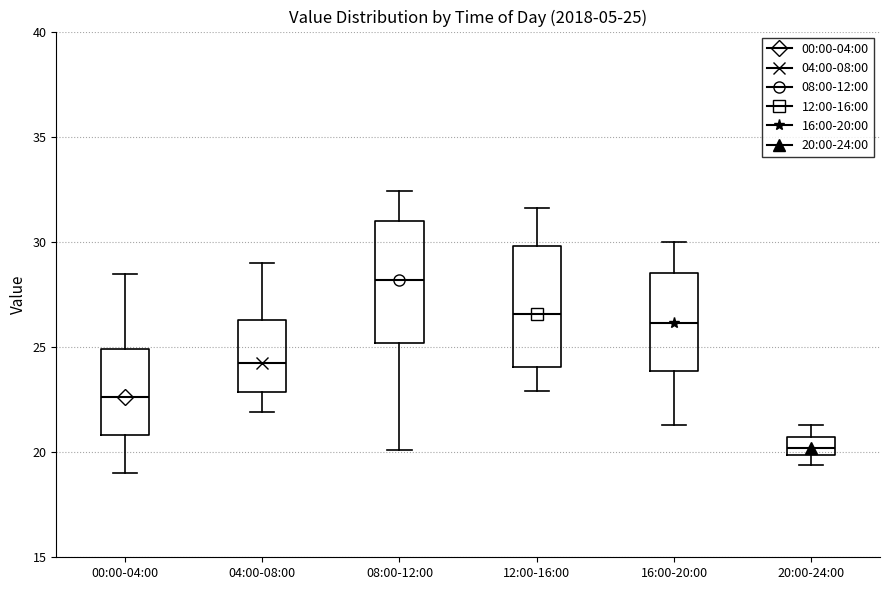

Which box's median line is the lowest?

20:00-24:00